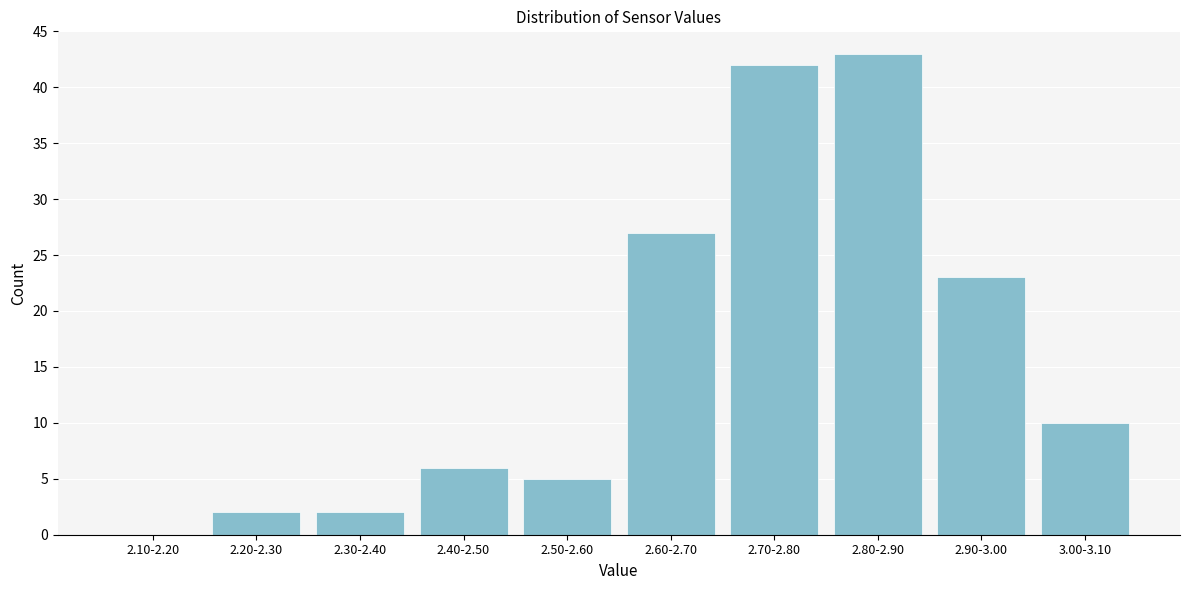

Reading left to right, list all the values displayed in this chart.

2.10-2.20=0	2.20-2.30=2	2.30-2.40=2	2.40-2.50=6	2.50-2.60=5	2.60-2.70=27	2.70-2.80=42	2.80-2.90=43	2.90-3.00=23	3.00-3.10=10